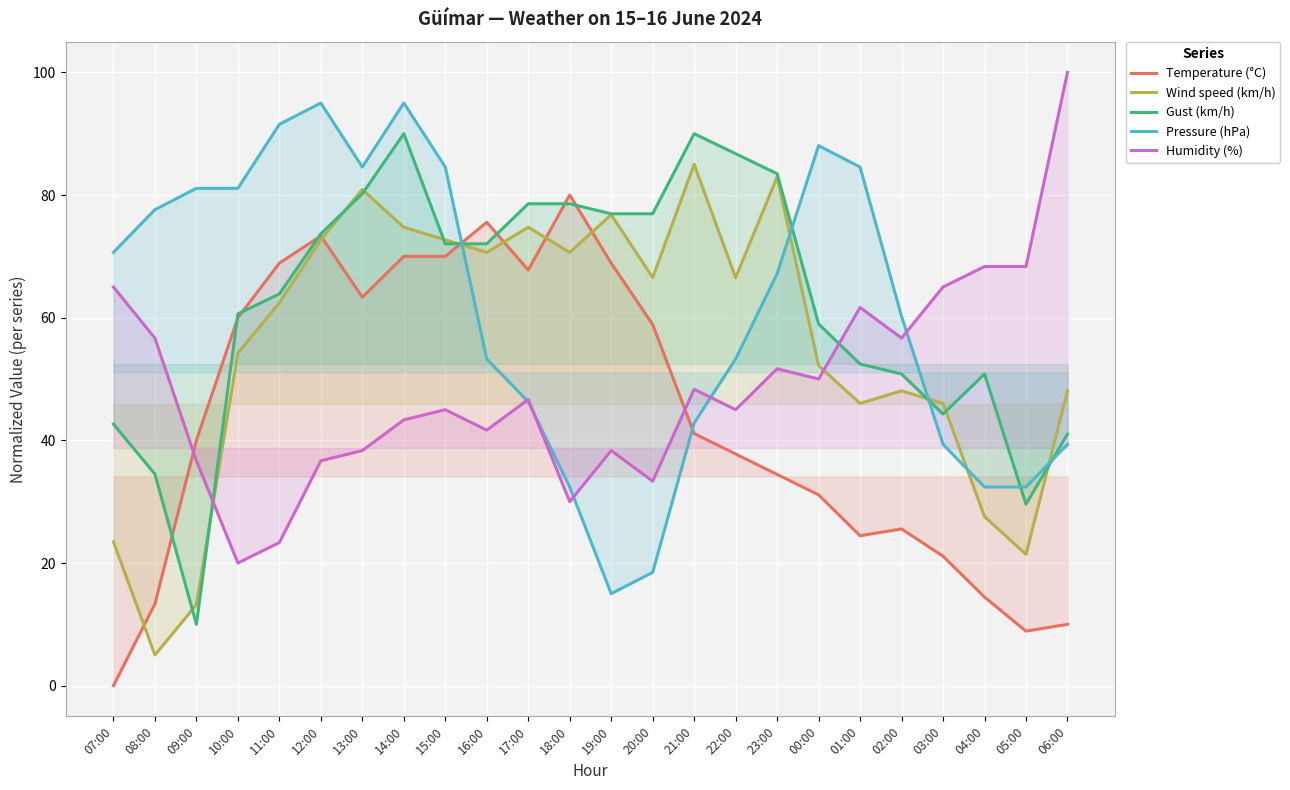

How many data points does each series have?

24